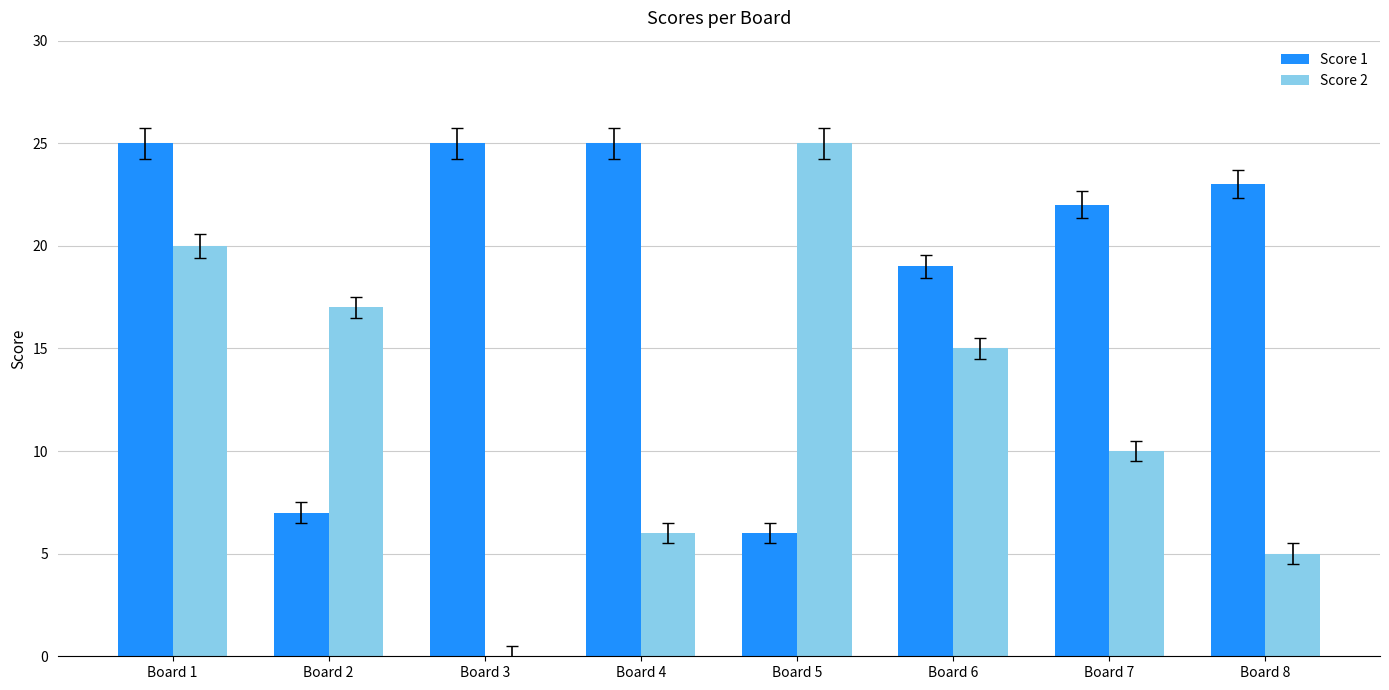

The Score 1 series shows 19 at Board 6. True or false?

True